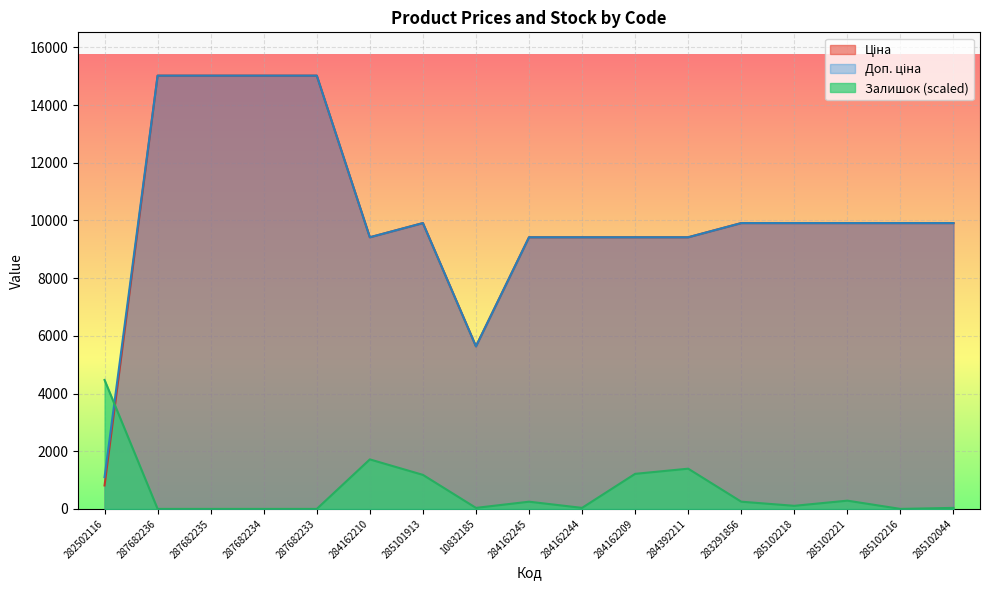

Does the chart display data point markers on the line(s)?

No